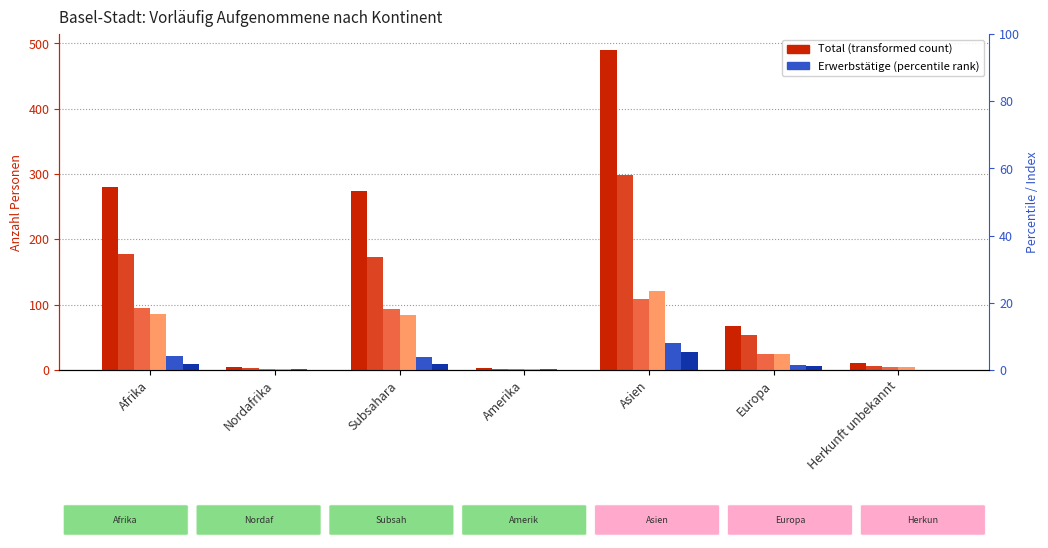

Between Subsahara and Herkunft unbekannt, which is larger?

Subsahara